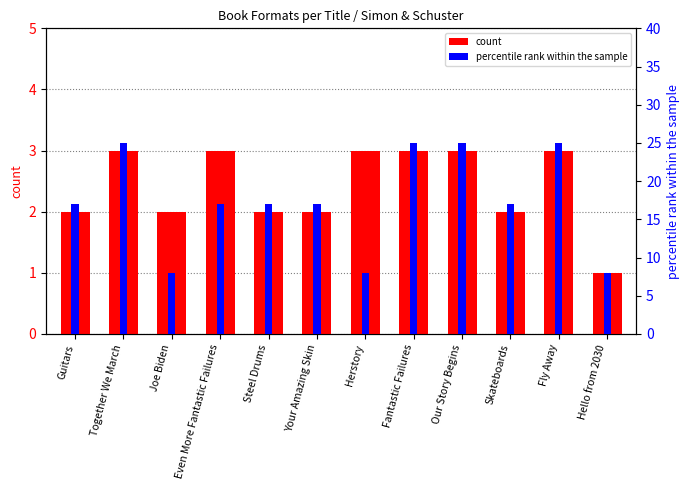

Between Your Amazing Skin and Our Story Begins, which series saw the biggest shift?

percentile rank within the sample